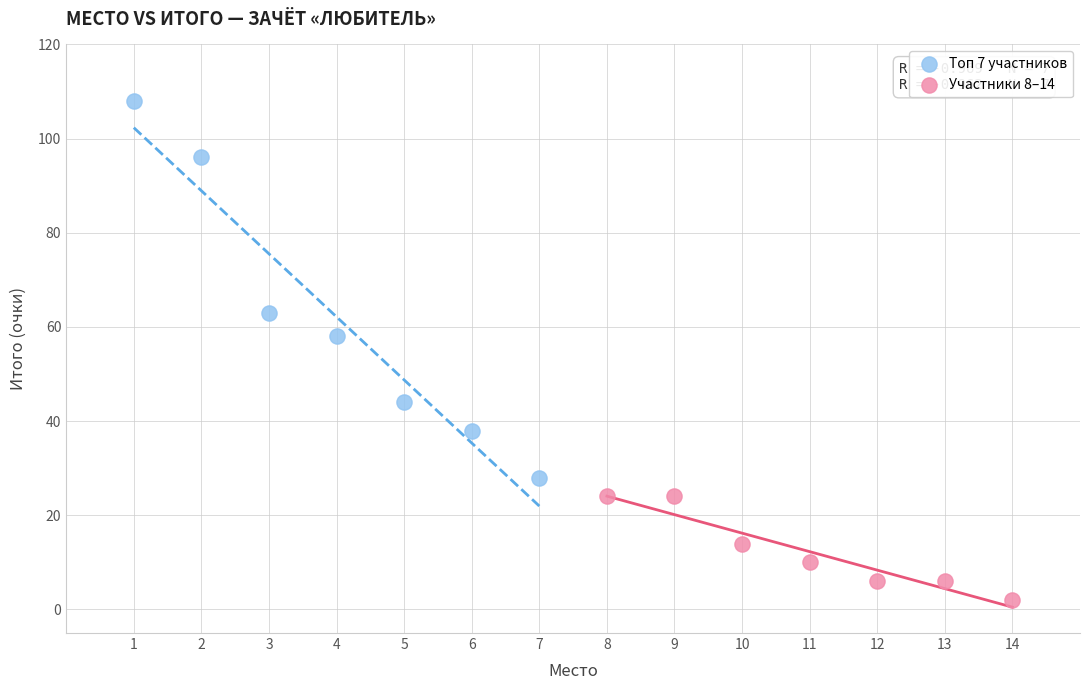

Which series contains the highest Y value?

Топ 7 участников